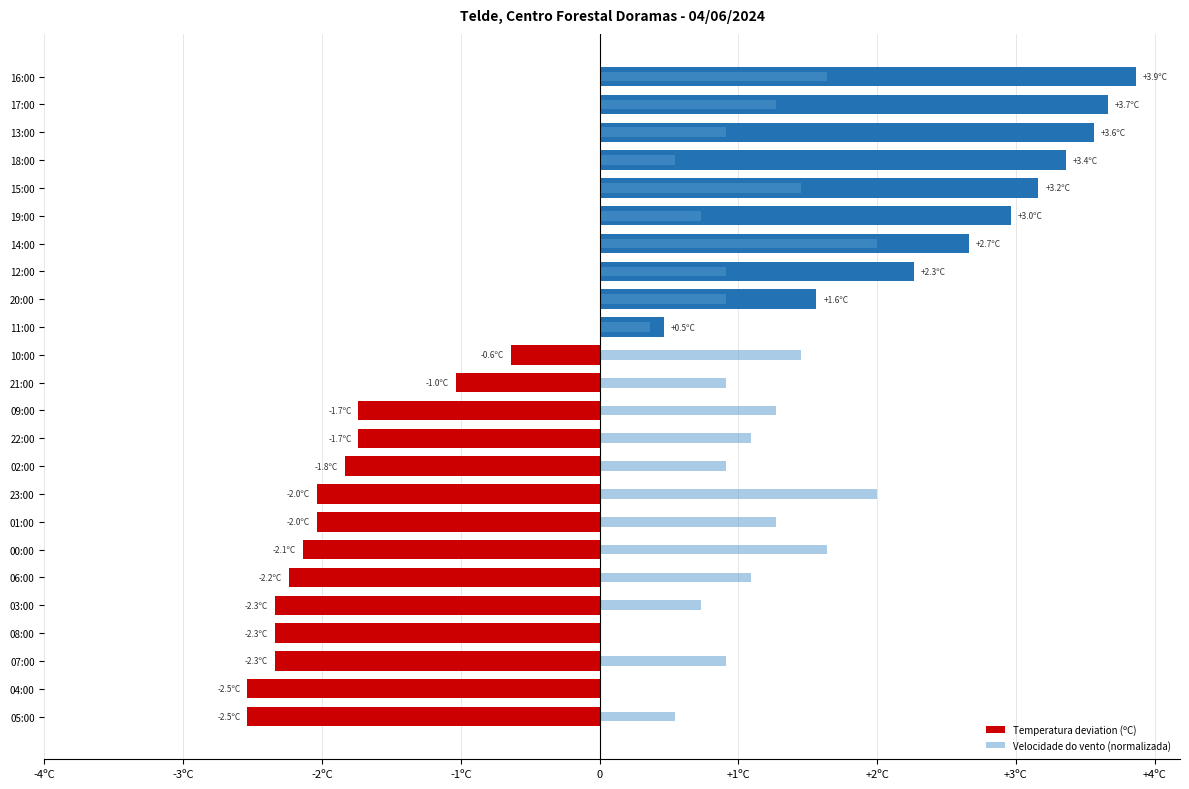

Count the number of data series in this chart.

2